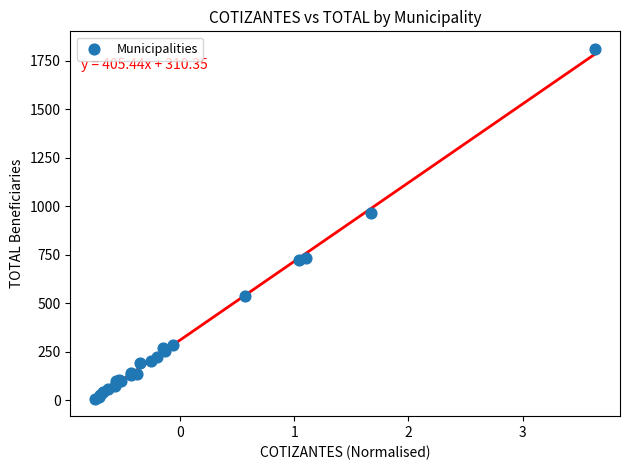

What Y value in the scatter plot is closest to 910?

964